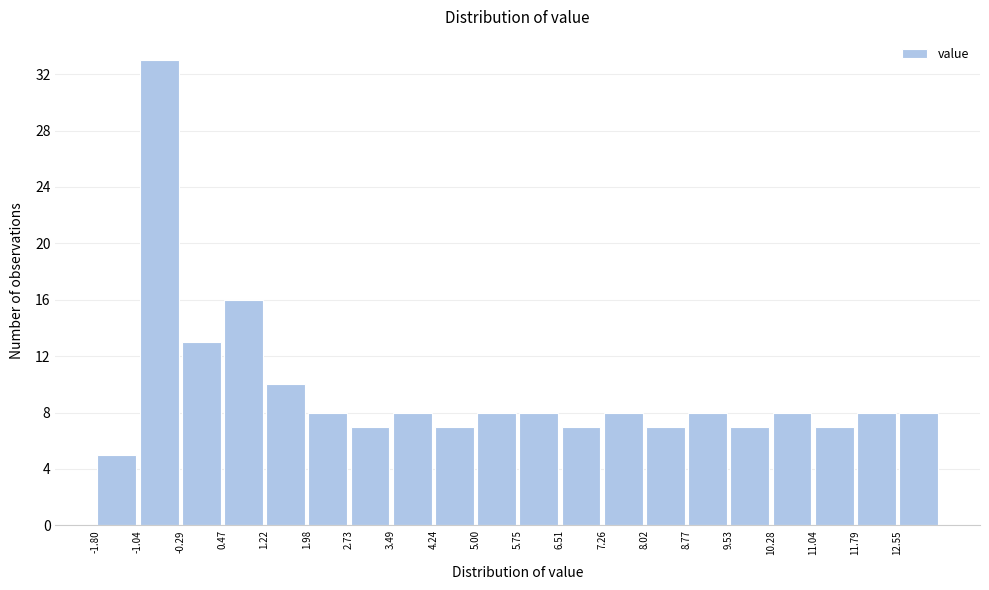

Reading left to right, list every bar in this chart as the range it spans on the x-axis followed by its height. Neither the bar edges nor the heights are printed on the chart, so give them approximately, as read against the axes.

-1.8 to -1.0: 5
-1.0 to -0.3: 33
-0.3 to 0.5: 13
0.5 to 1.2: 16
1.2 to 2.0: 10
2.0 to 2.7: 8
2.7 to 3.5: 7
3.5 to 4.2: 8
4.2 to 5.0: 7
5.0 to 5.8: 8
5.8 to 6.5: 8
6.5 to 7.3: 7
7.3 to 8.0: 8
8.0 to 8.8: 7
8.8 to 9.5: 8
9.5 to 10.3: 7
10.3 to 11.0: 8
11.0 to 11.8: 7
11.8 to 12.5: 8
12.5 to 13.3: 8